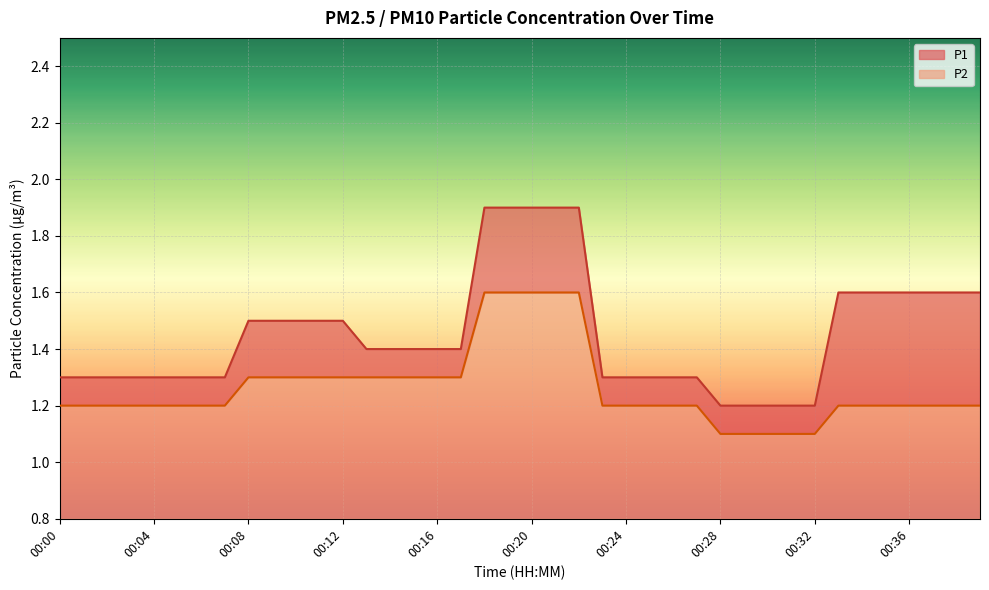

What is the smallest value displayed?

1.1